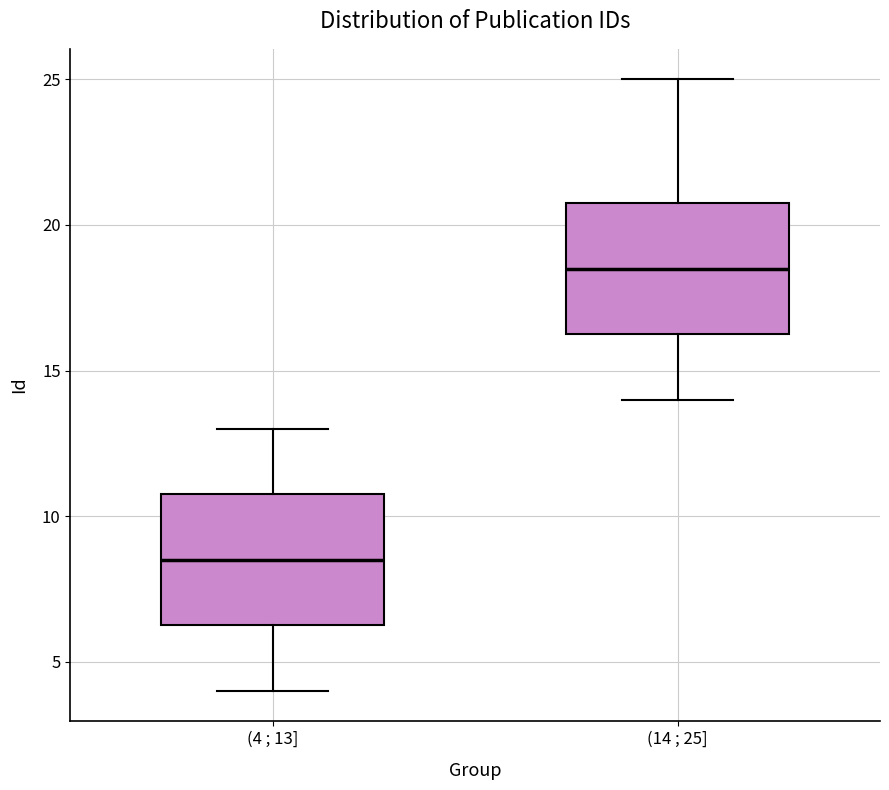

Reading left to right, read every box against the y-axis: the position of its median line, the range the box covers, and the ends of its whiskers. The values are not printed on the chart, so give them approximately, as read against the axis.

(4 ; 13]: median 8.5, box 6.5 to 11.0, whiskers 4.0 to 13.0
(14 ; 25]: median 18.5, box 16.5 to 21.0, whiskers 14.0 to 25.0